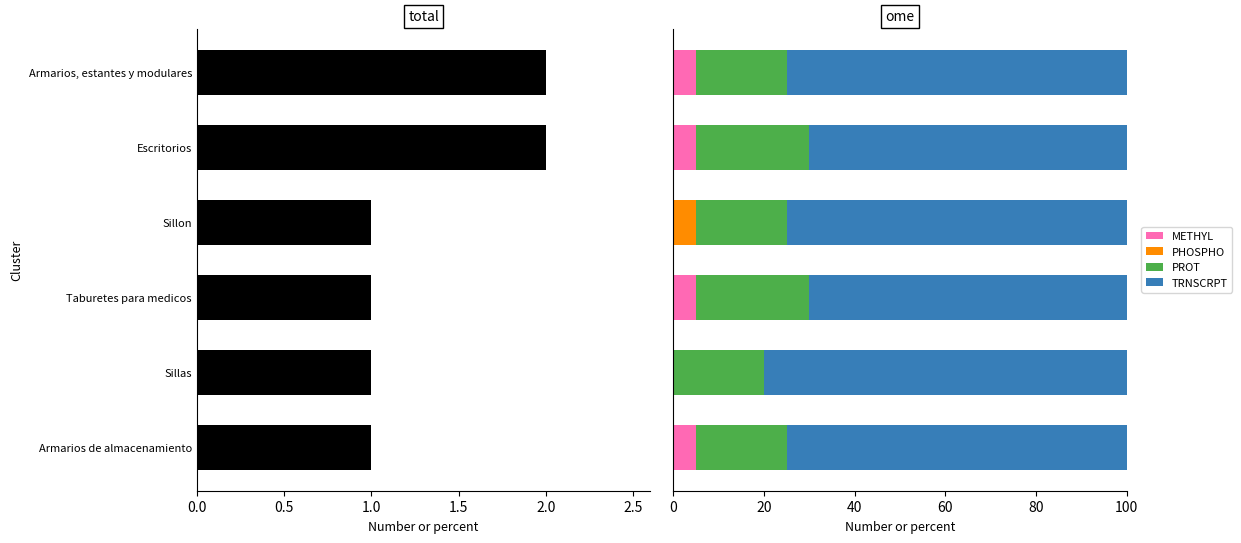

Reading left to right, what are all the values shown in this chart?

cantidad_global_estimada: 1	1	1	1	2	2
METHYL: 5	0	5	0	5	5
PHOSPHO: 0	0	0	5	0	0
PROT: 20	20	25	20	25	20
TRNSCRPT: 75	80	70	75	70	75